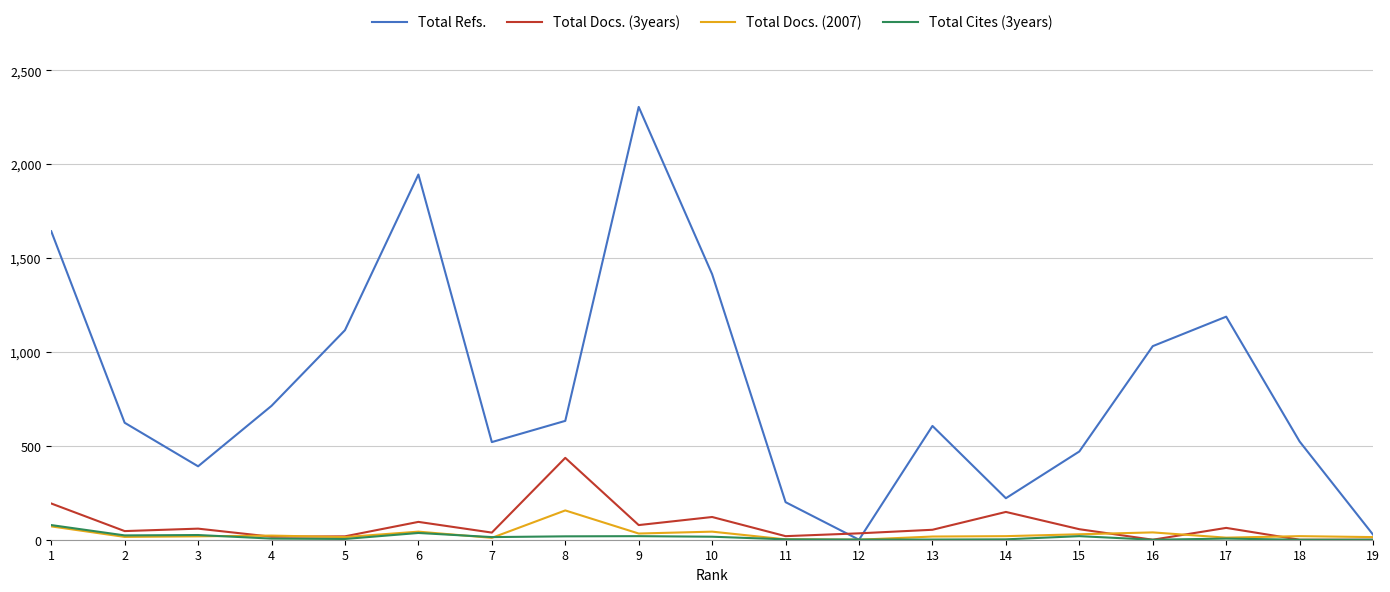

Which series has the largest total across all categories?

Total Refs.